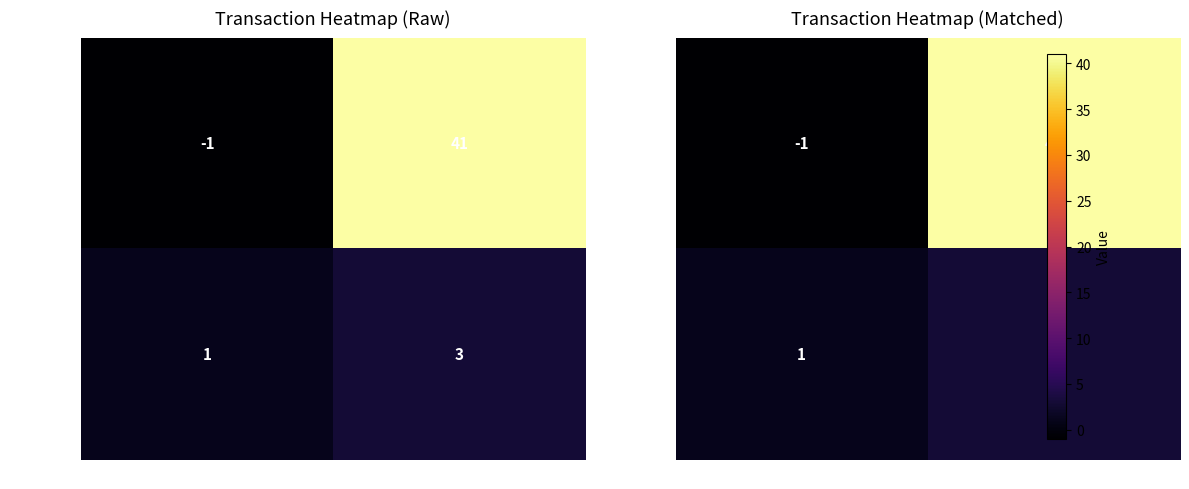

What is the sum of all 4777f6c3... values?

40